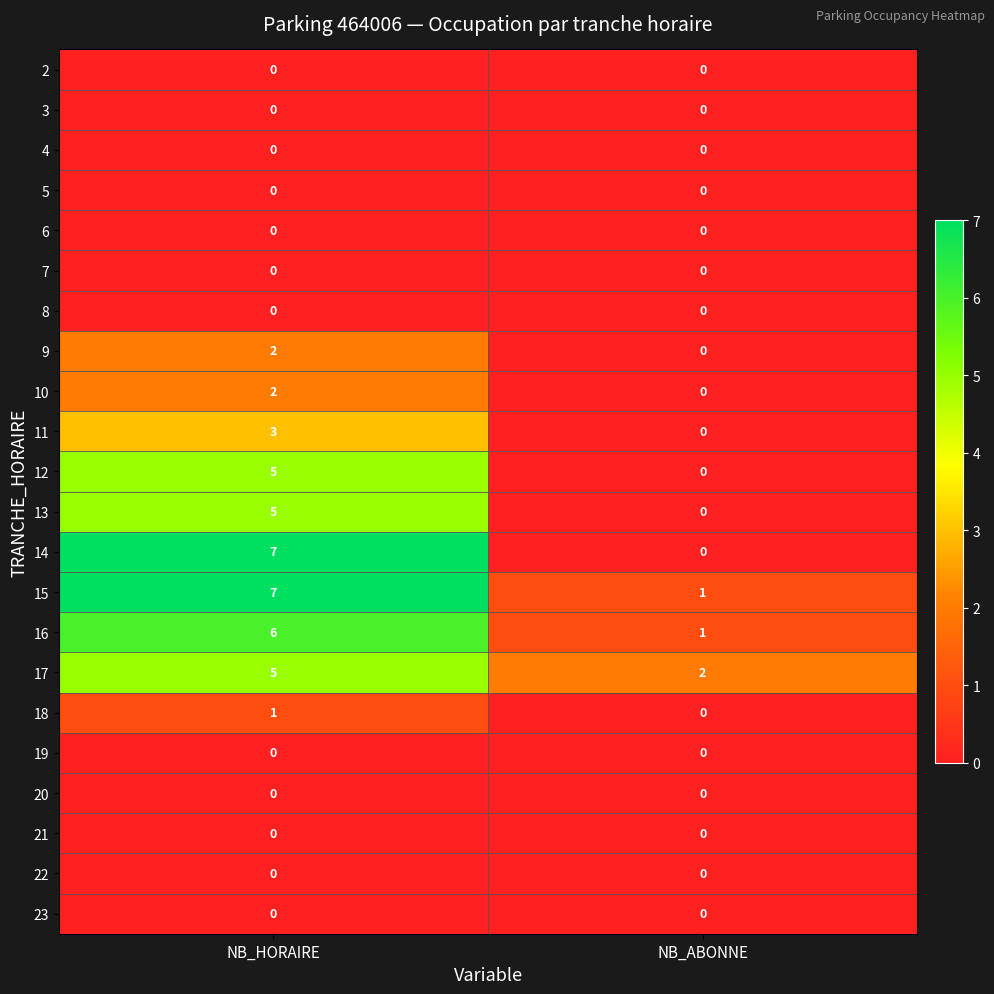

List the labels in order of 10 value, smallest first.

NB_ABONNE, NB_HORAIRE